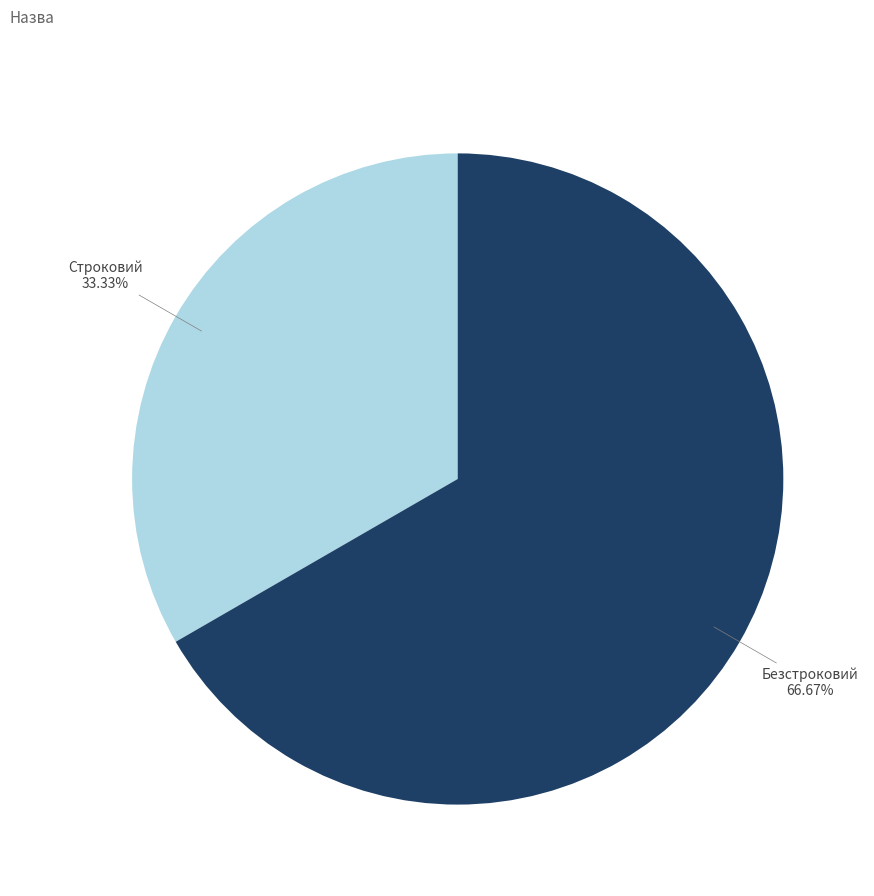

Does any single category account for the majority?

Yes